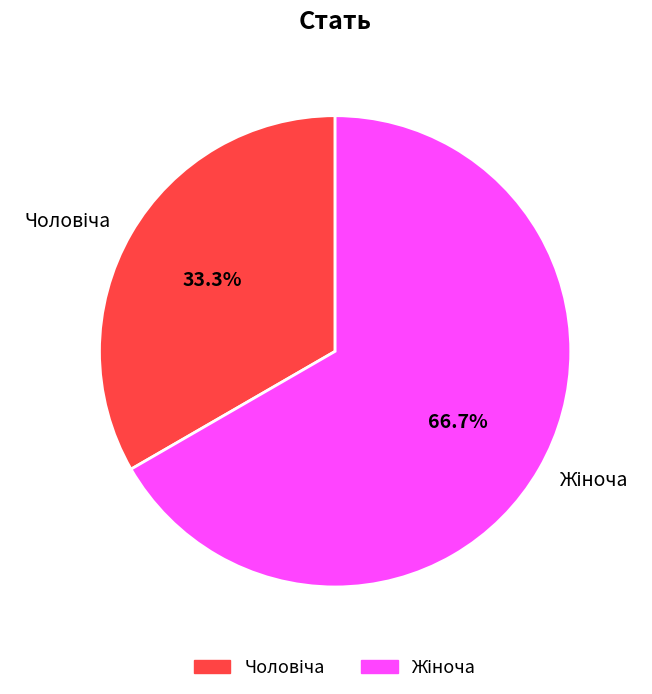

Is there a majority slice in this chart?

Yes